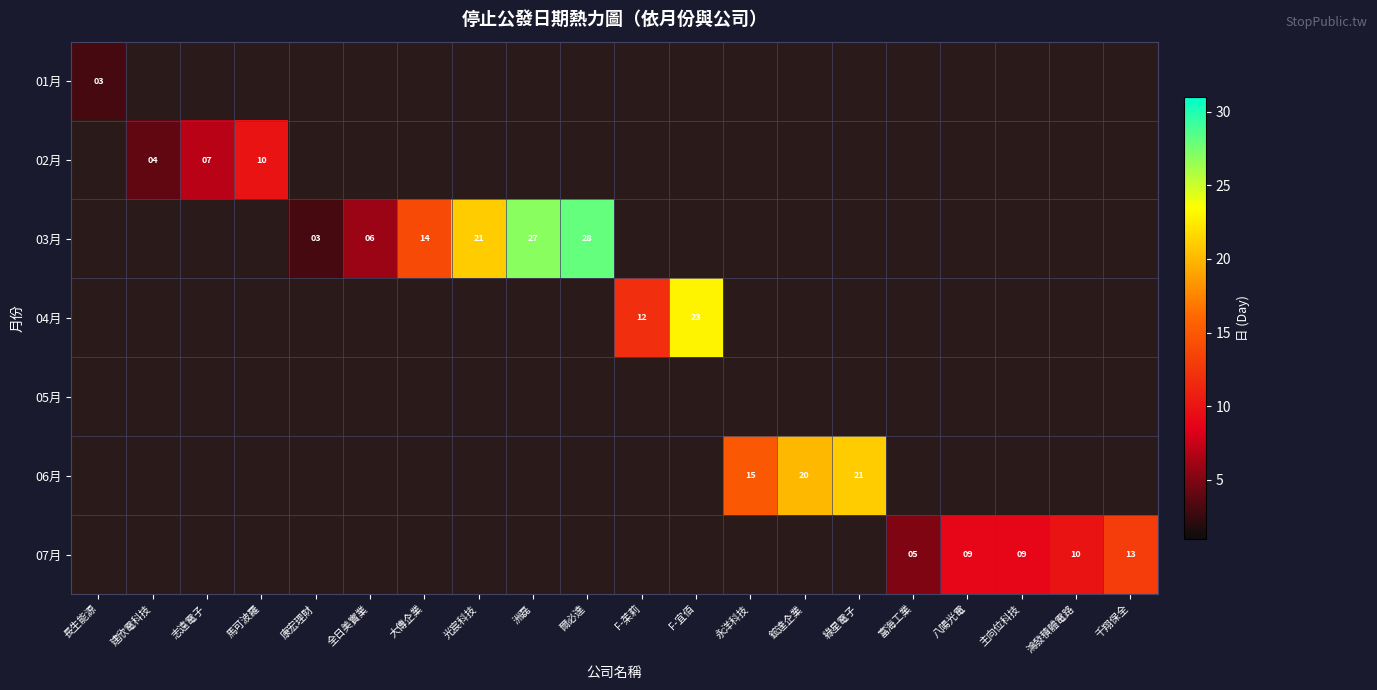

Is it true that 06月 equals 15 at 永洋科技?

True